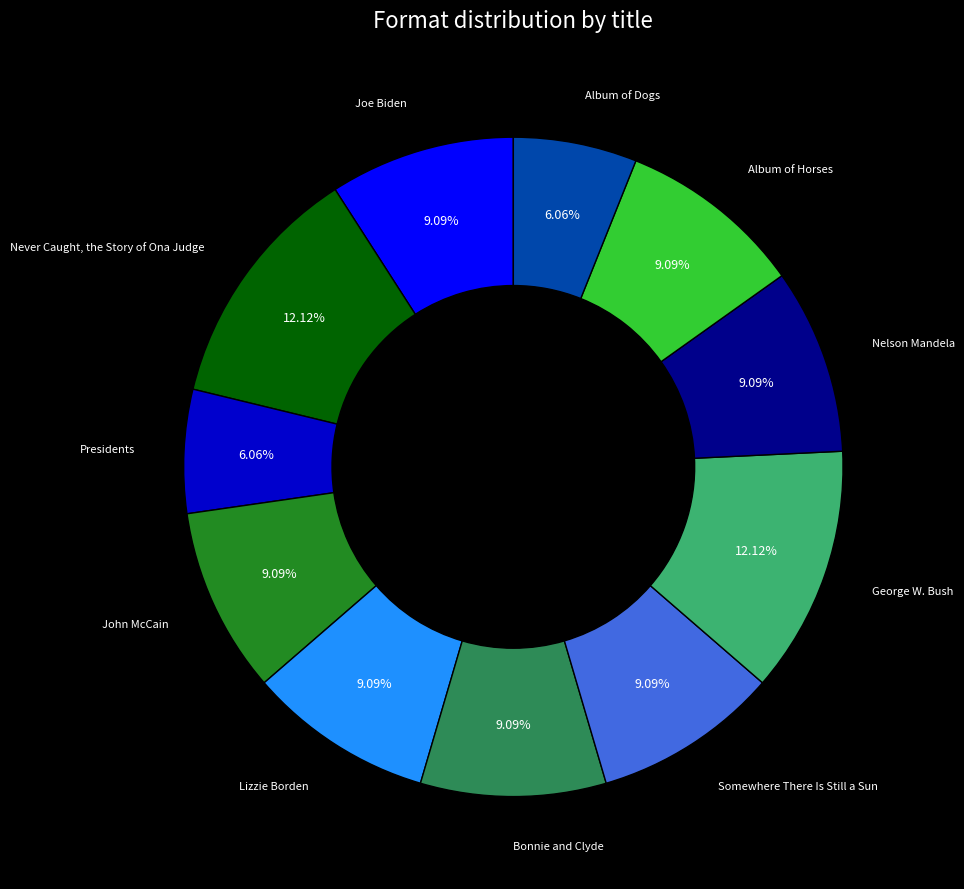

Does any single category account for the majority?

No